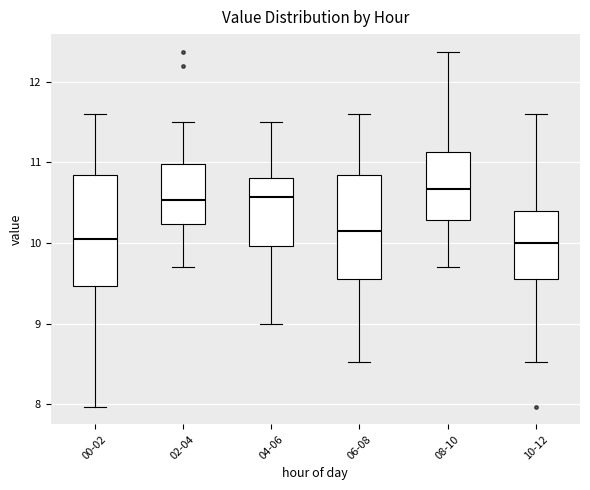

Reading left to right, transcribe this box plot: for each box, give where its median line is, the range the box spans, and where its two whiskers end, as read against the y-axis. The values are not printed on the chart, so give them approximately, as read against the axis.

00-02: median 10.1, box 9.5 to 10.8, whiskers 8.0 to 11.6
02-04: median 10.5, box 10.2 to 11.0, whiskers 9.7 to 11.5
04-06: median 10.6, box 10.0 to 10.8, whiskers 9.0 to 11.5
06-08: median 10.2, box 9.6 to 10.8, whiskers 8.5 to 11.6
08-10: median 10.7, box 10.3 to 11.1, whiskers 9.7 to 12.4
10-12: median 10.0, box 9.6 to 10.4, whiskers 8.5 to 11.6